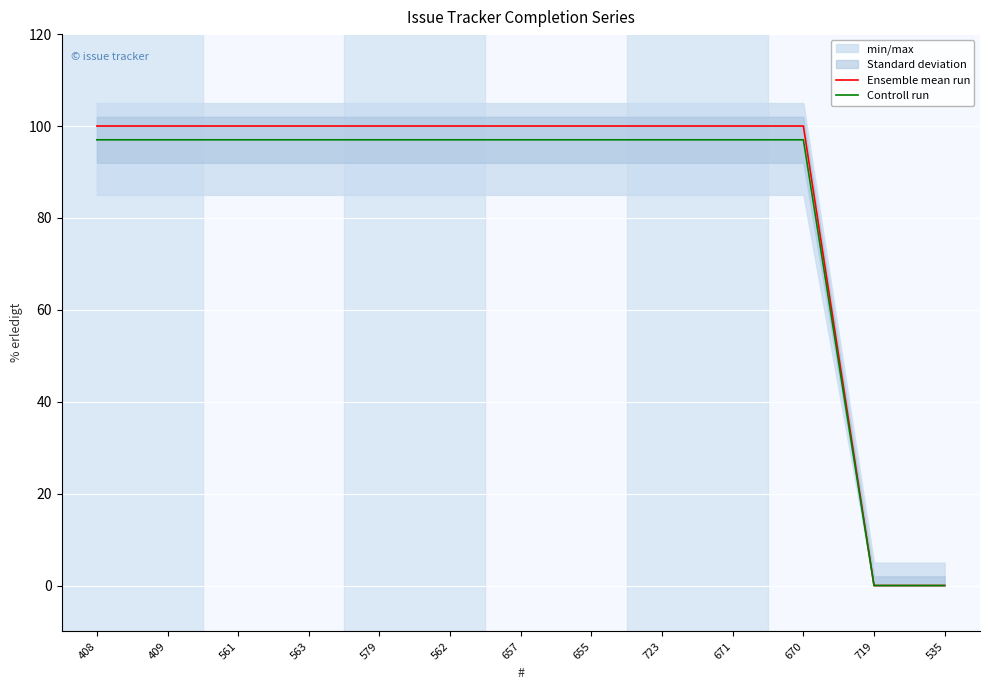

Does the chart display data point markers on the line(s)?

No